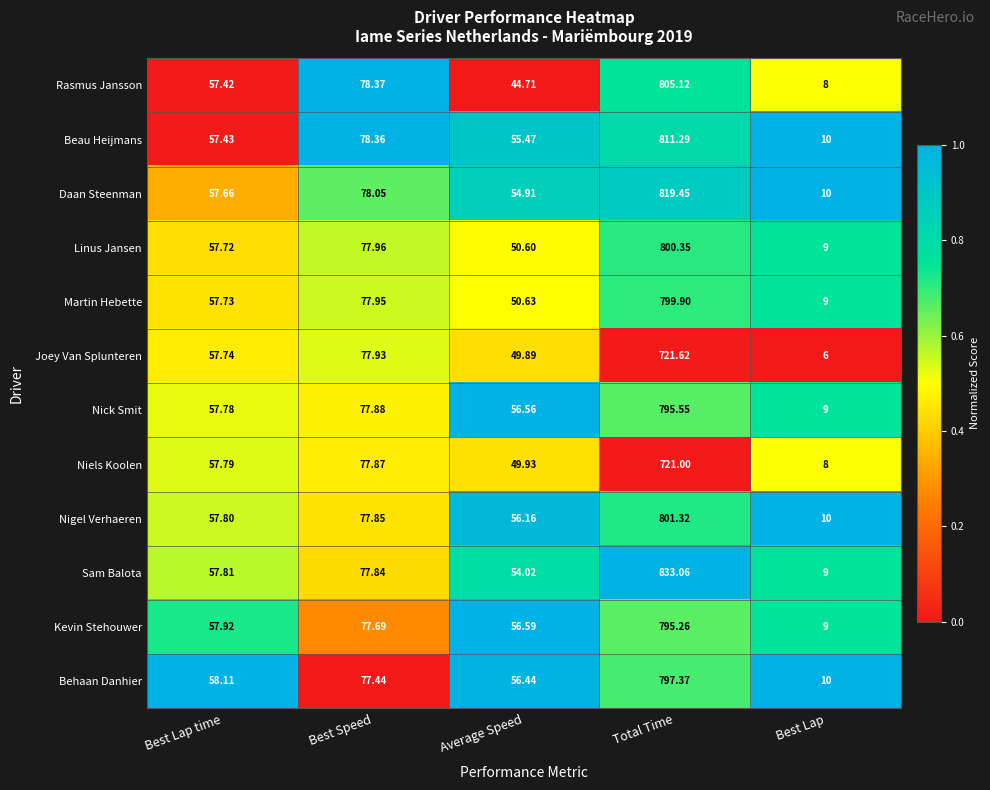

Is the value of Joey Van Splunteren at Average Speed greater than the value of Nigel Verhaeren at Best Lap time?

No